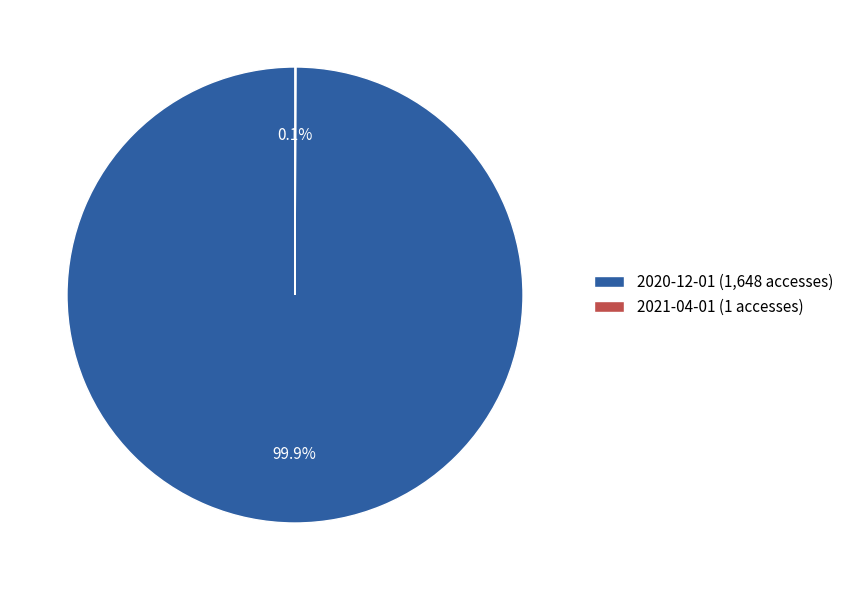

To the nearest percent, what is the difference between the largest and smallest slice percentages?

100%